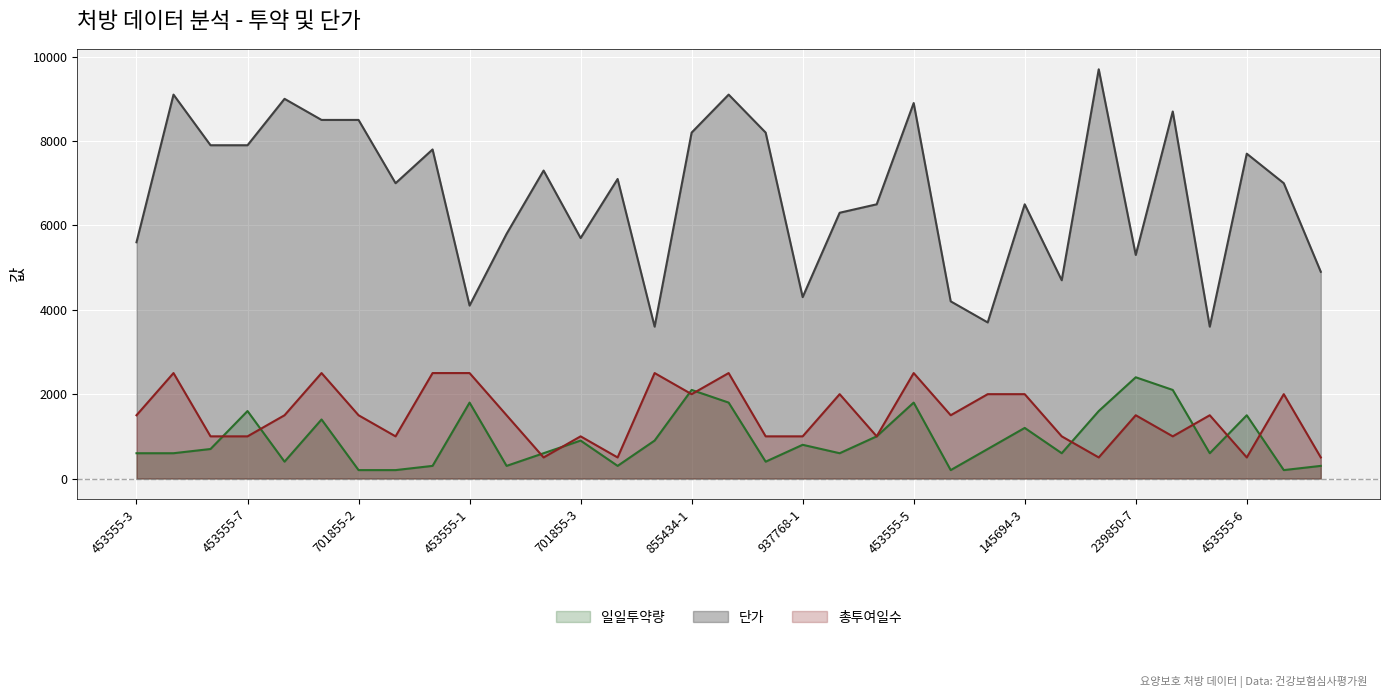

What is the minimum value for 총투여일수?

500